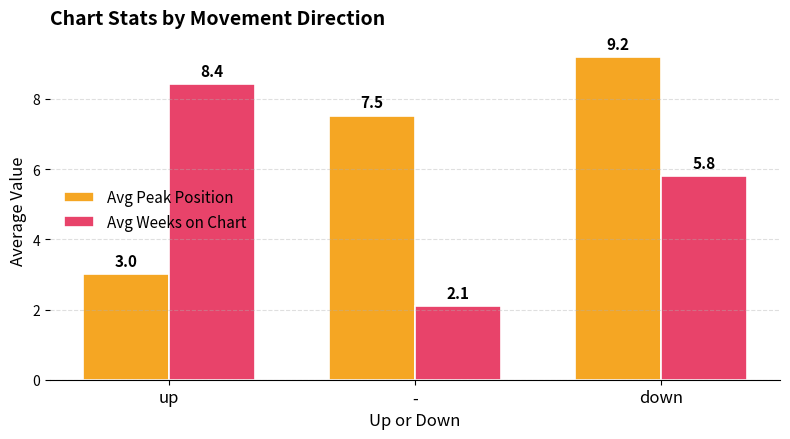

Which category has the lowest value in the Avg Weeks on Chart series?

-